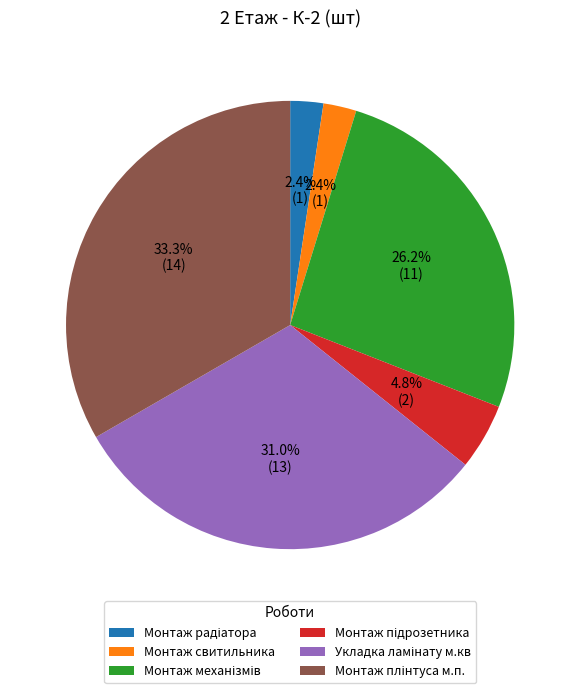

Is there any slice that represents more than half of the pie?

No